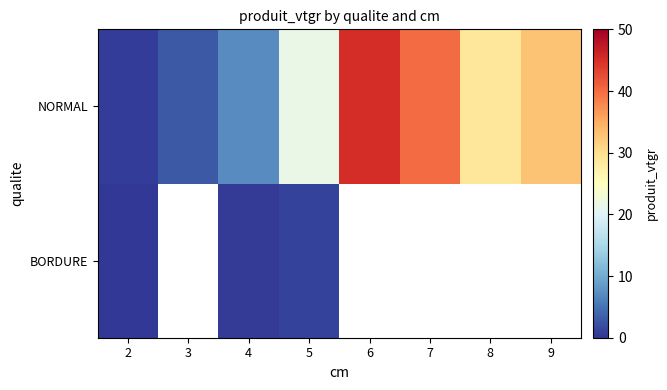

Count the number of categories in the chart.

8